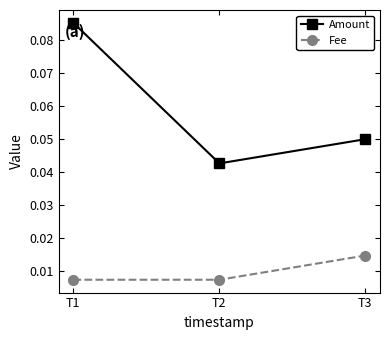

List the series in order of their peak value, highest first.

Amount, Fee